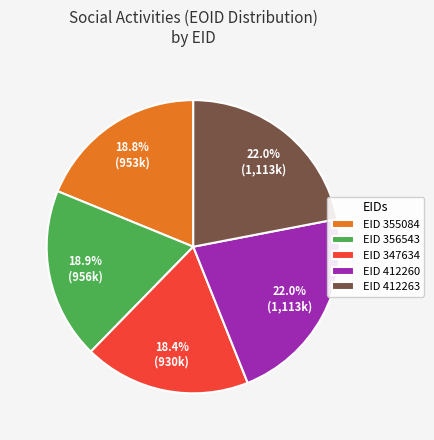

To the nearest percent, what is the average slice percentage?

20%